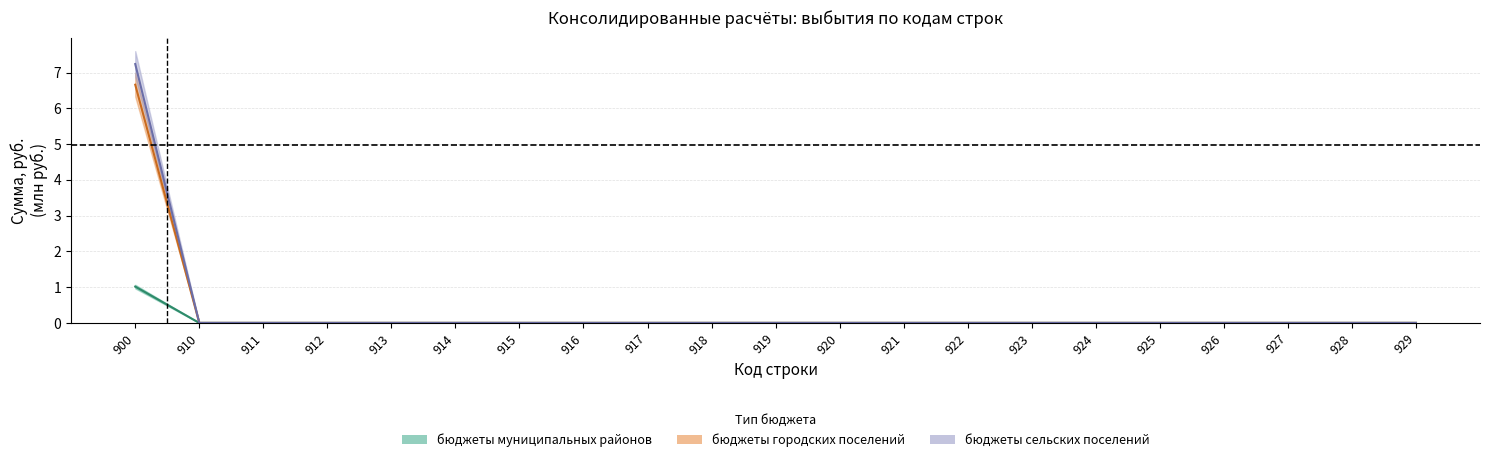

What is the maximum value for бюджеты муниципальных районов?

1.0